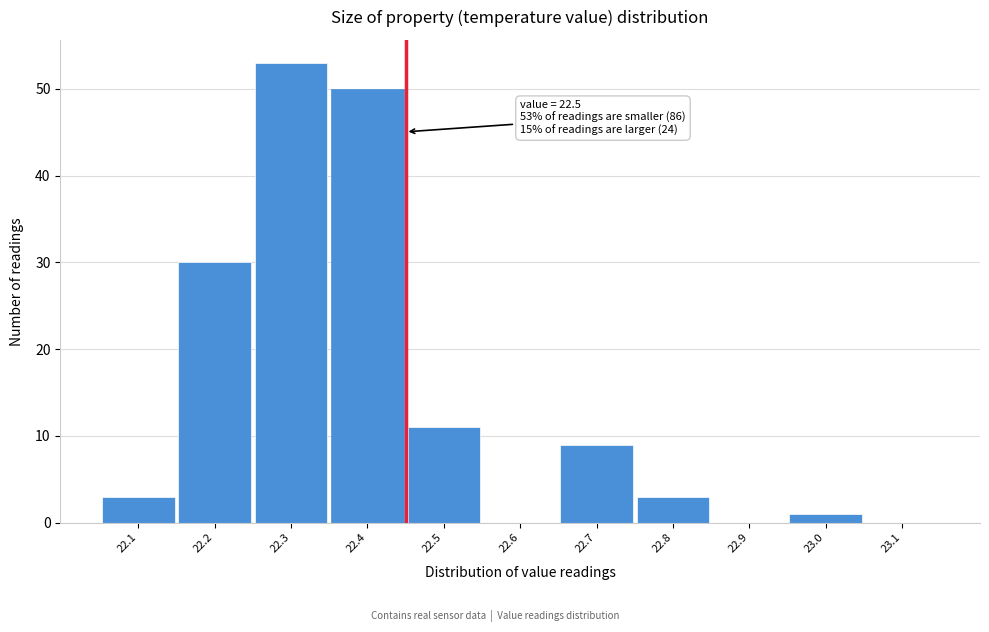

Reading left to right, what are all the values shown in this chart?

22.1=3	22.2=30	22.3=53	22.4=50	22.5=11	22.6=0	22.7=9	22.8=3	22.9=0	23.0=1	23.1=0